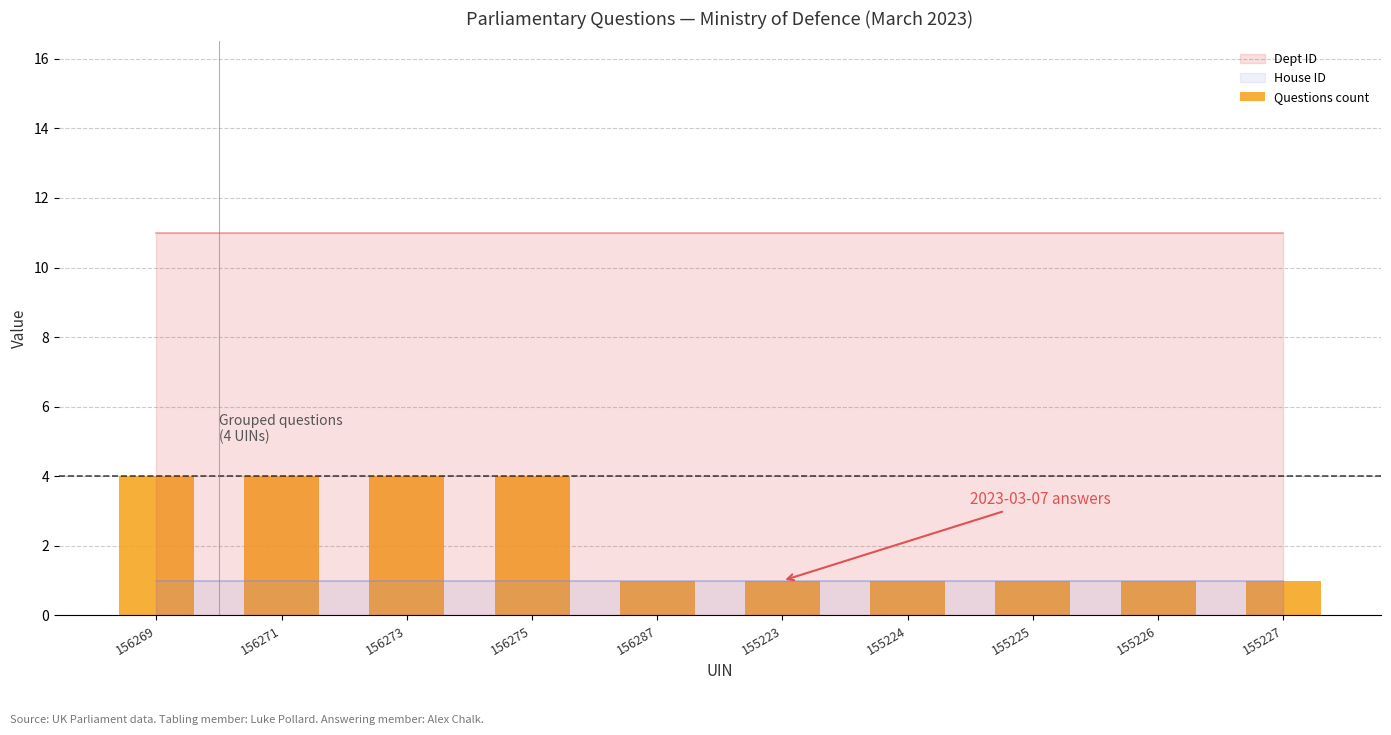

Reading right to left, what are all the values shown in this chart?

1	1	1	1	1	1	4	4	4	4